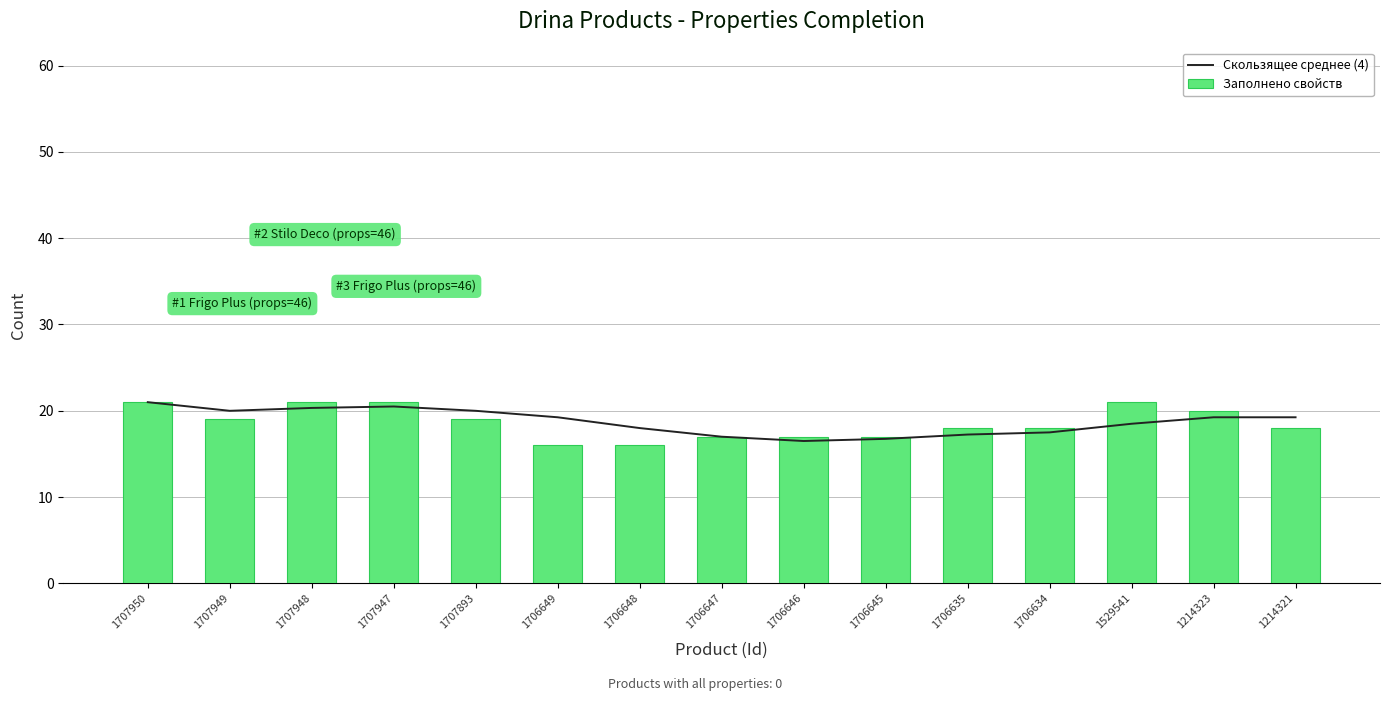

Which label corresponds to the smallest value in the chart?

1706649